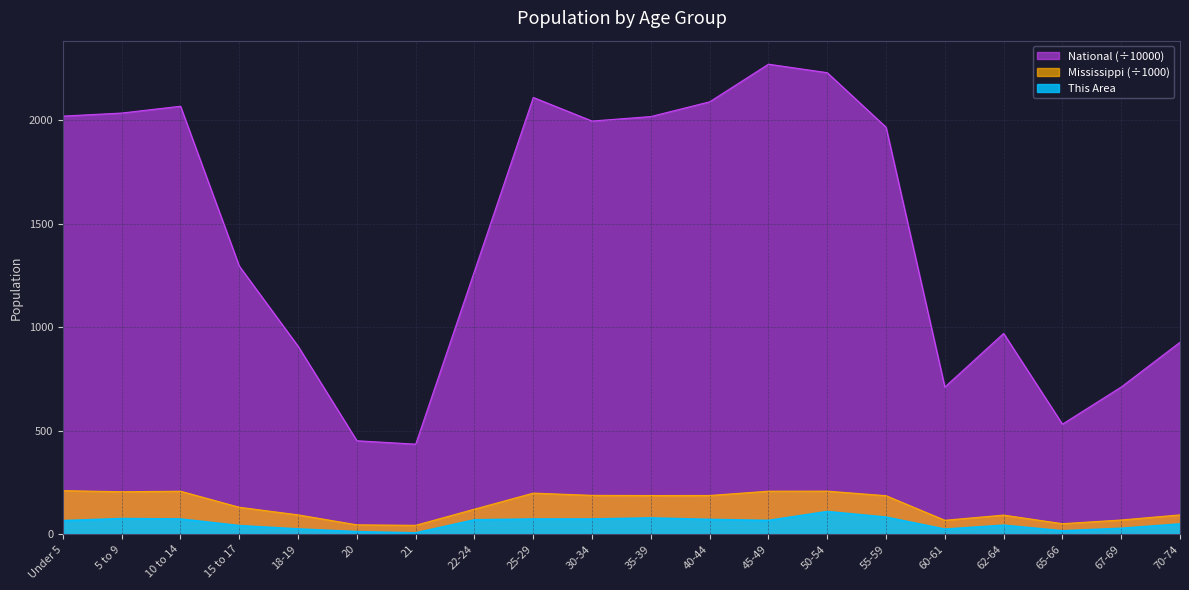

What are all the series names shown in the legend?

National (÷10000), Mississippi (÷1000), This Area